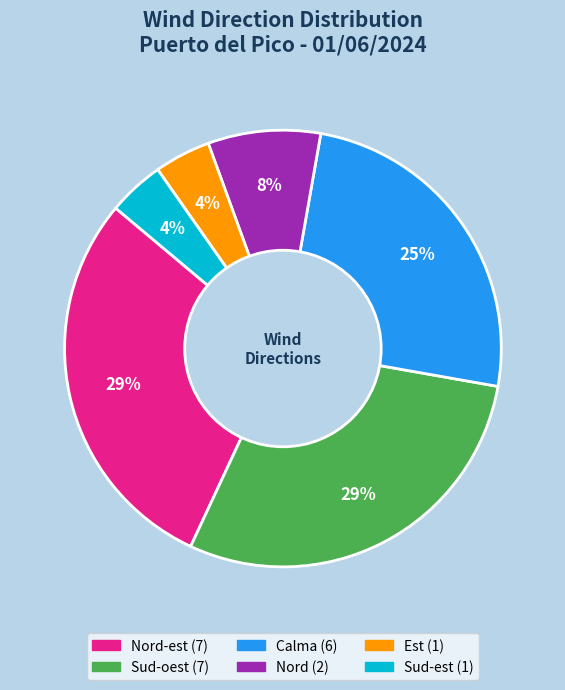

To the nearest percent, what is the difference between the largest and smallest slice percentages?

25%